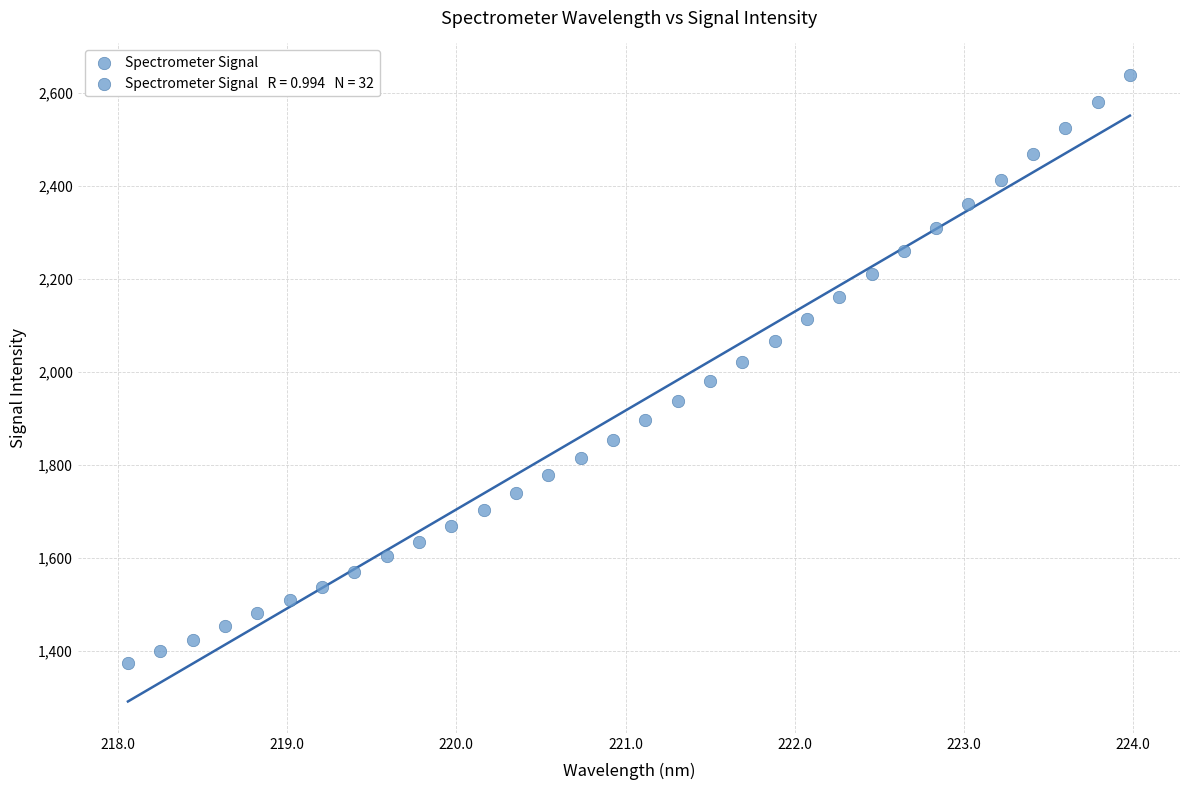

What is the range of Y values (max minus min)?

1264.5